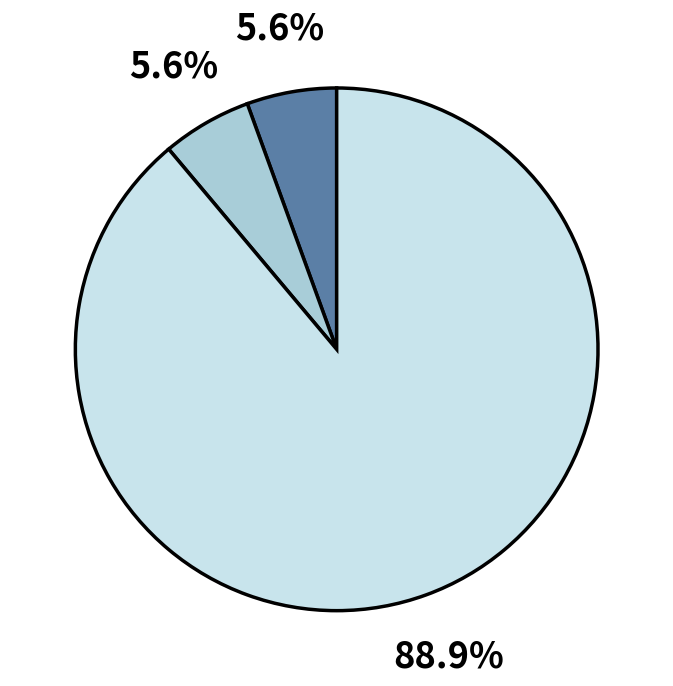

Is there a majority slice in this chart?

Yes